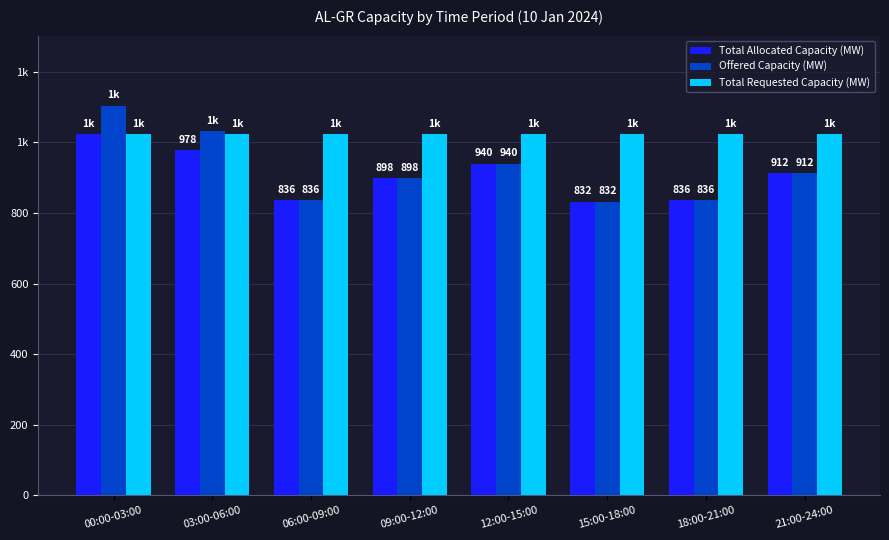

What is the difference between the maximum and second lowest values in the Total Allocated Capacity (MW) series?

188